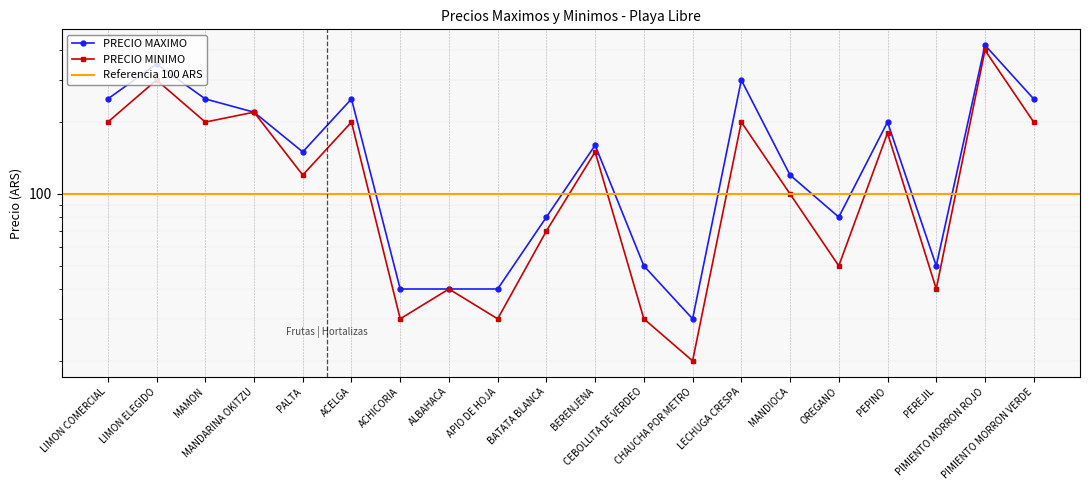

What is the difference between the maximum and minimum values in the PRECIO MAXIMO series?

390